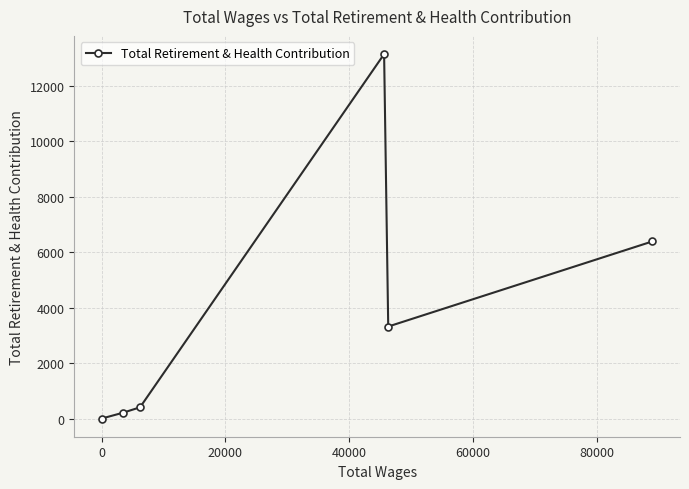

Is this an area chart (filled region under the line)?

No